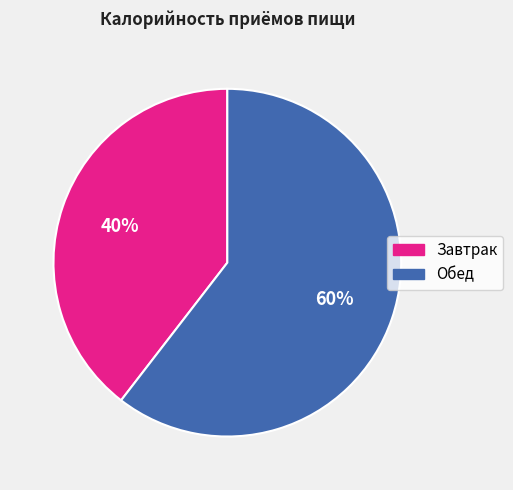

Which has a higher value, Завтрак or Обед?

Обед